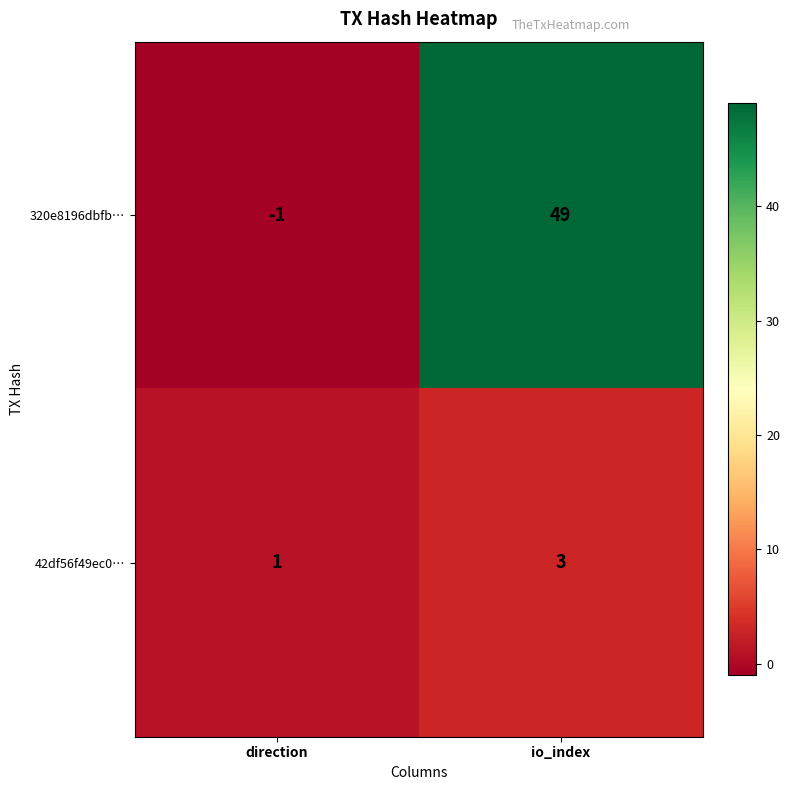

Where is 320e8196dbfb… nearest to the value 24?

direction